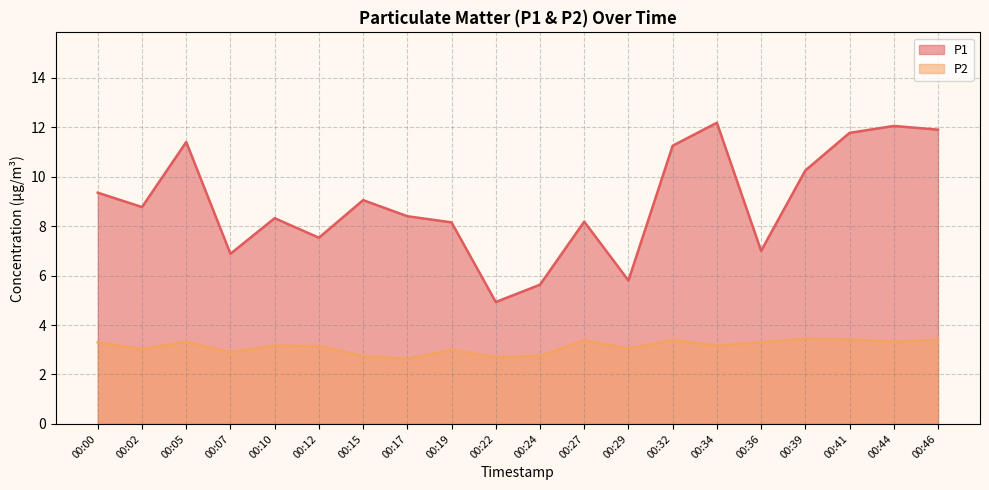

In P2, how many points are higher than both neighbors (excluding endpoints)?

6